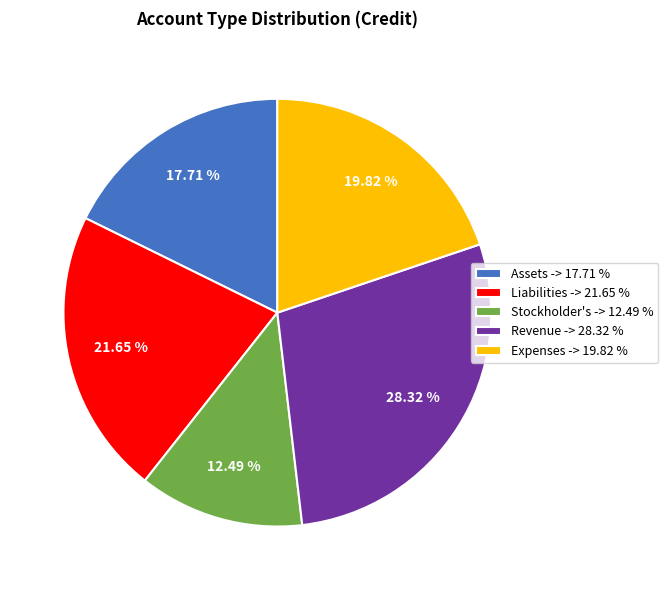

Is there any slice that represents more than half of the pie?

No